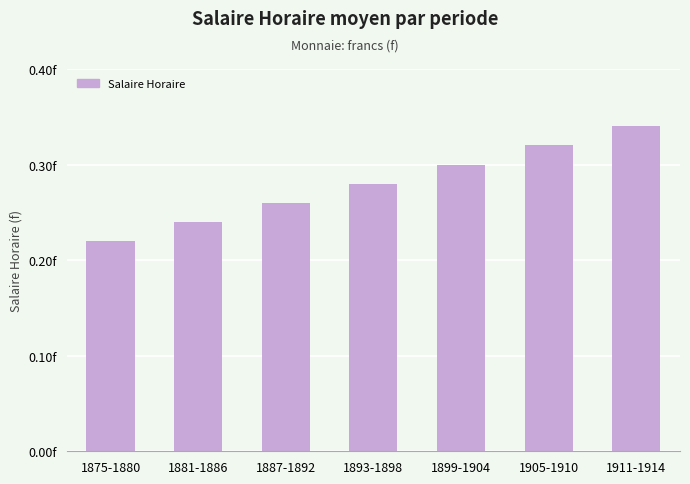

What is the difference between the maximum and second lowest values?

0.1